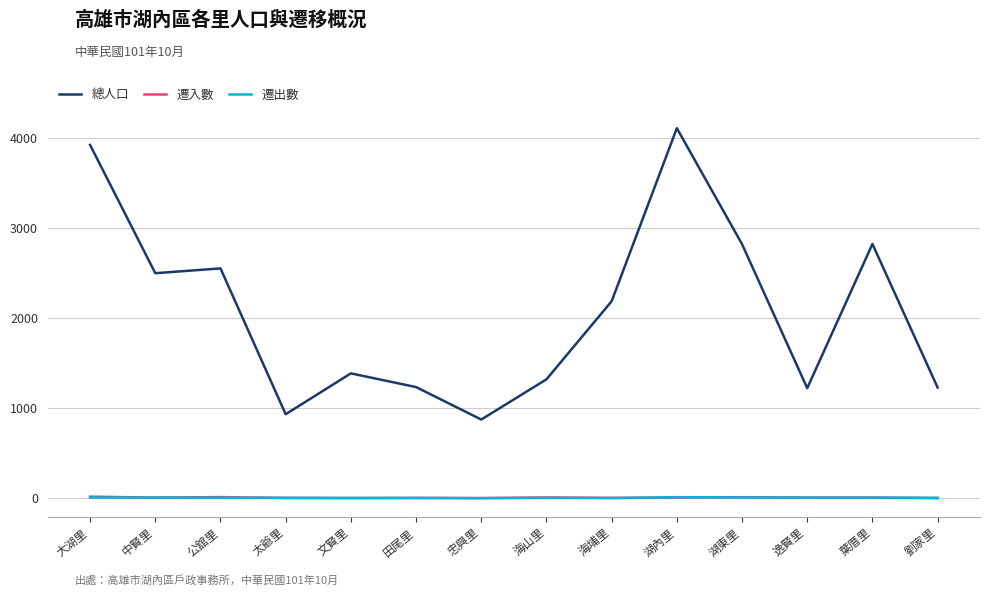

What is the approximate value of 遷入數 at 公舘里?

13